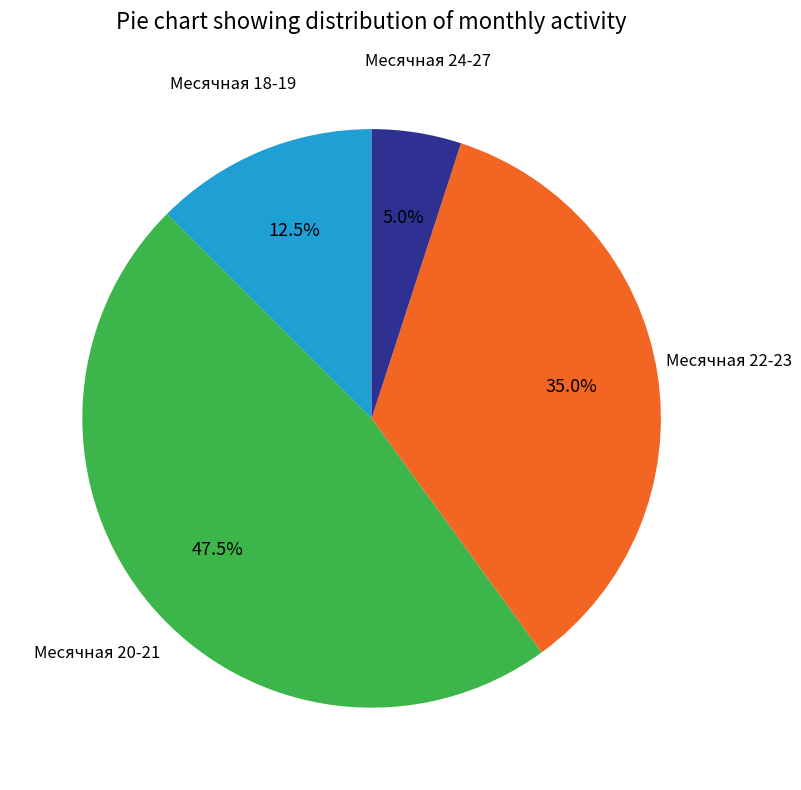

Does any single category account for the majority?

No